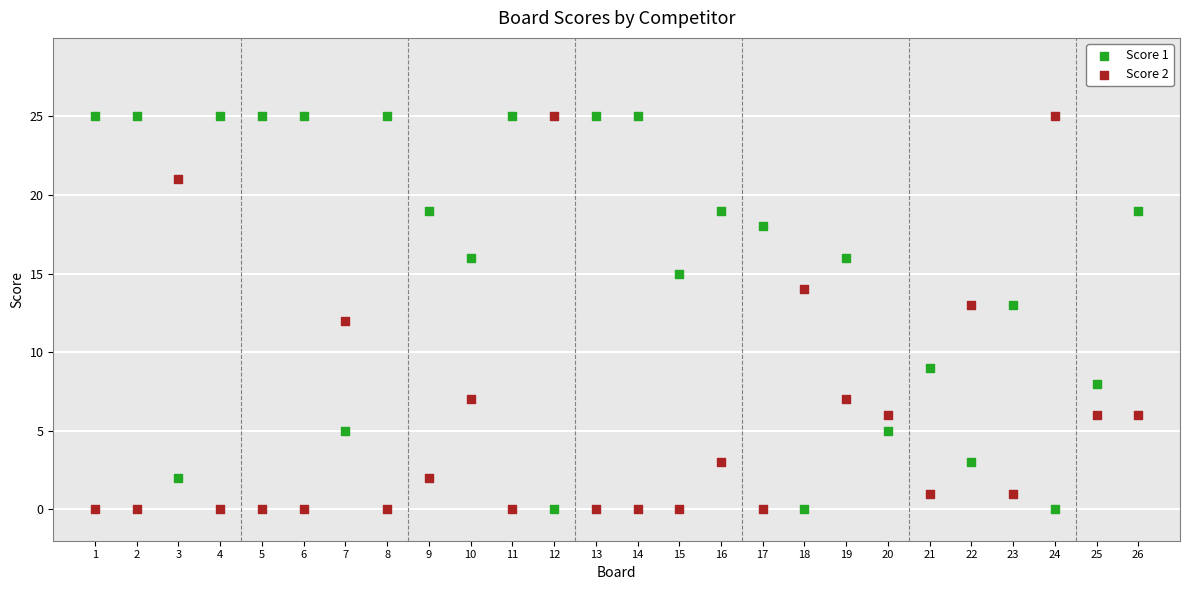

What are all the series names shown in the legend?

Score 1, Score 2